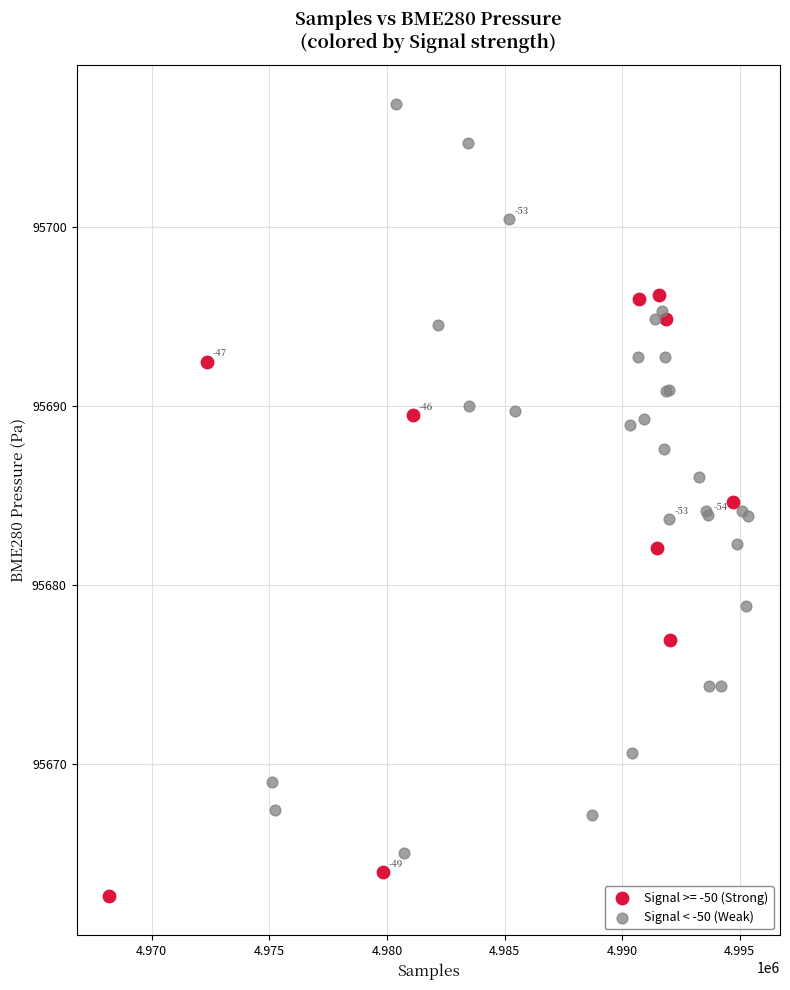

Which series contains the highest Y value?

Signal < -50 (Weak)